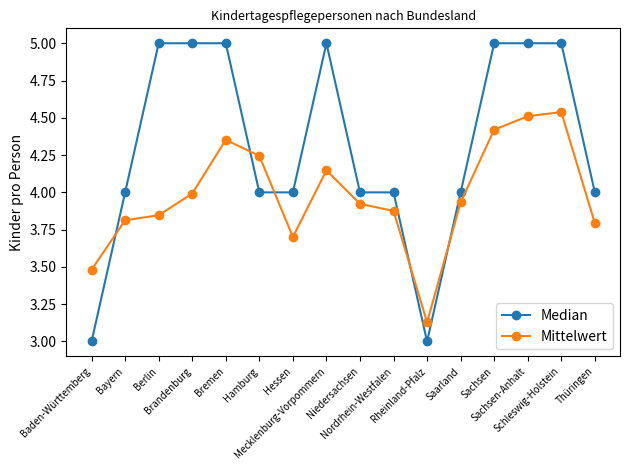

What is the difference between the maximum and minimum values in the Mittelwert series?

1.4